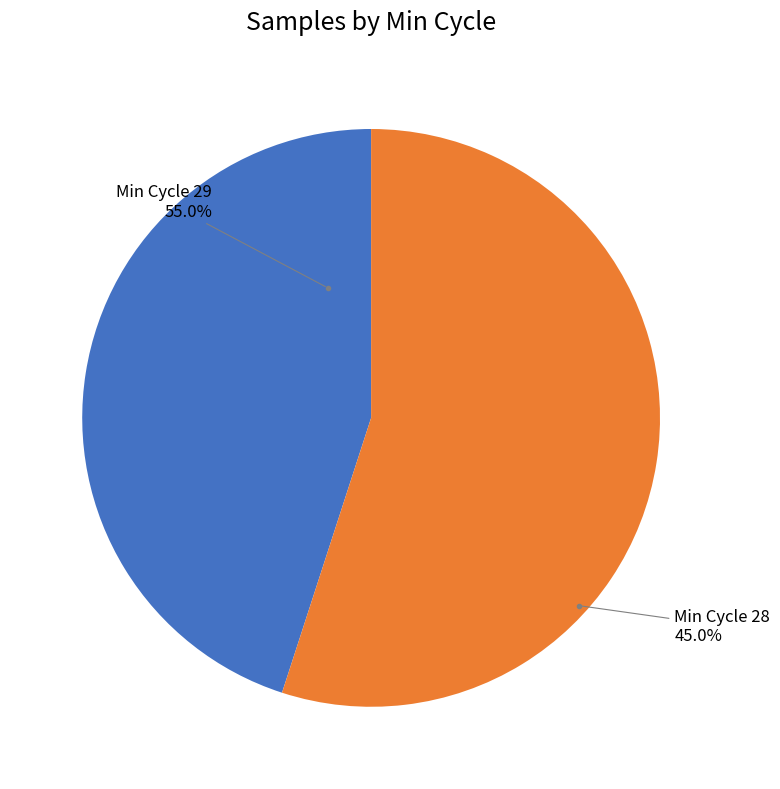

Which slice is the smallest?

28